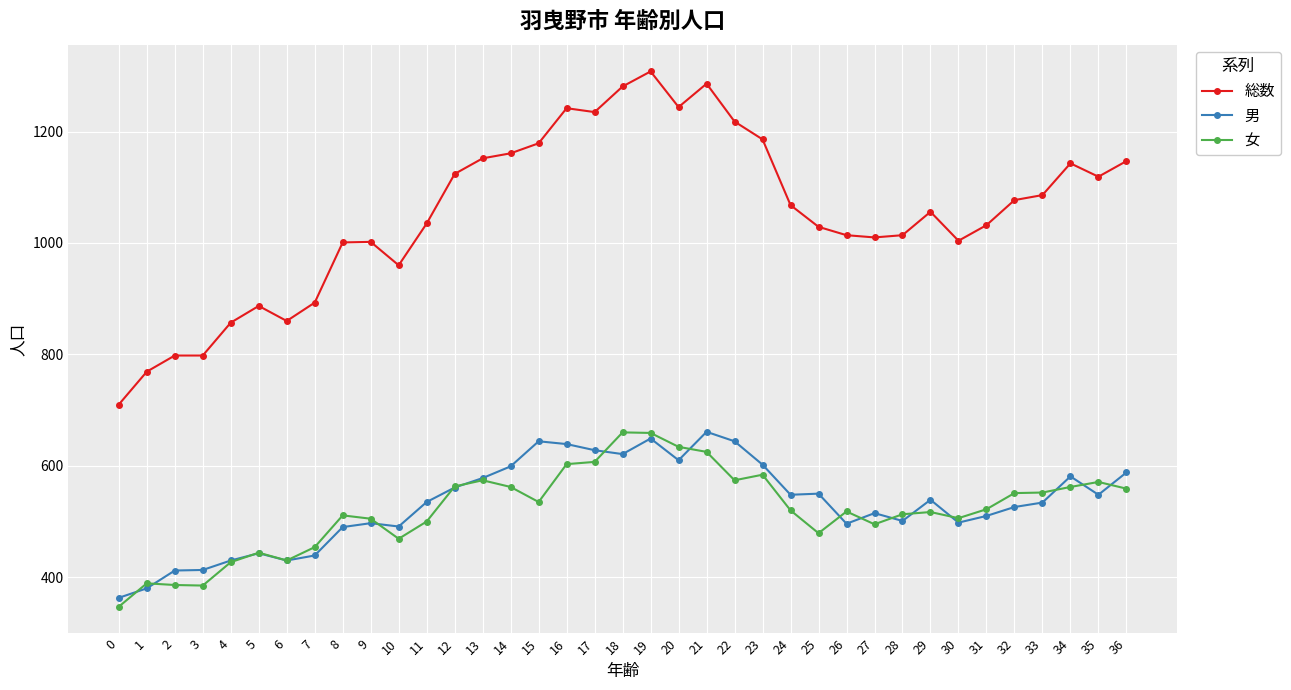

At 1, list the series in order from smallest to largest.

男, 女, 総数